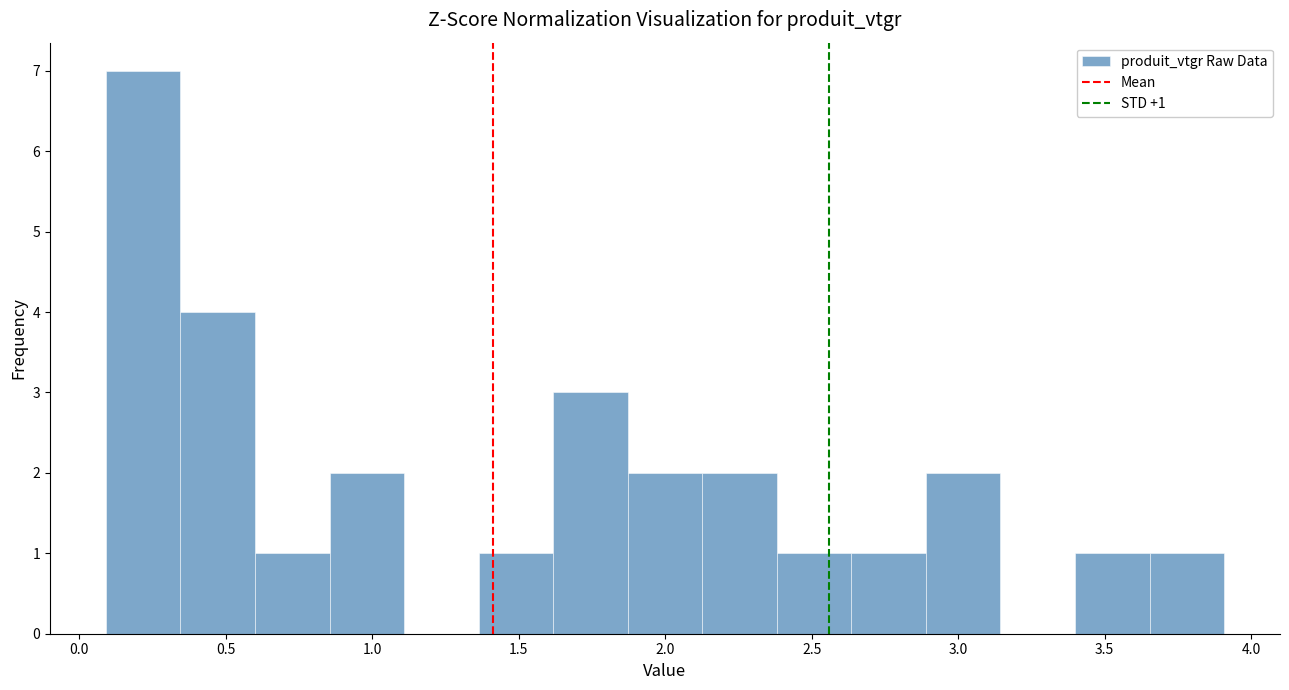

Which range on the x-axis has the tallest bar?

0.10 to 0.35